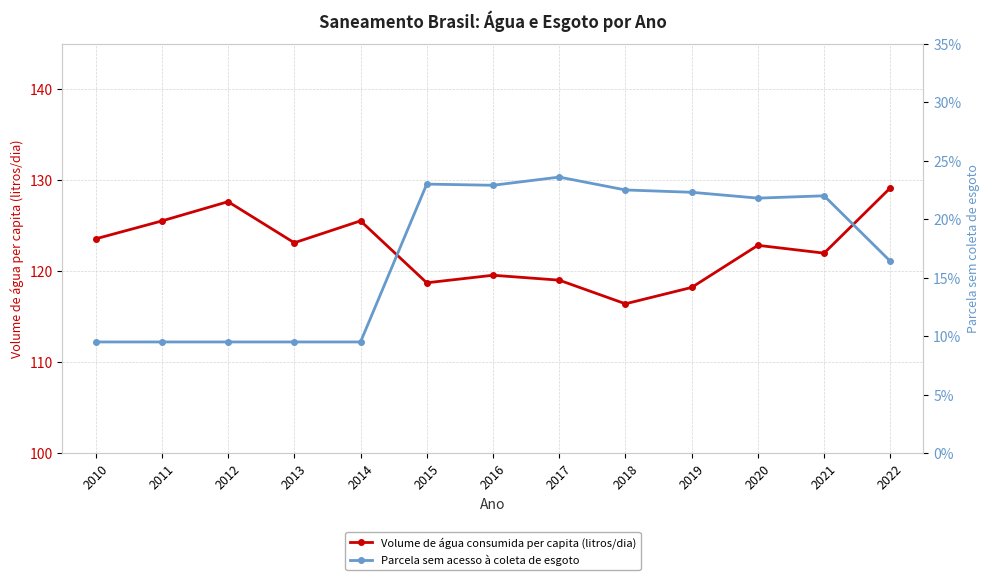

How many data points does each series have?

13